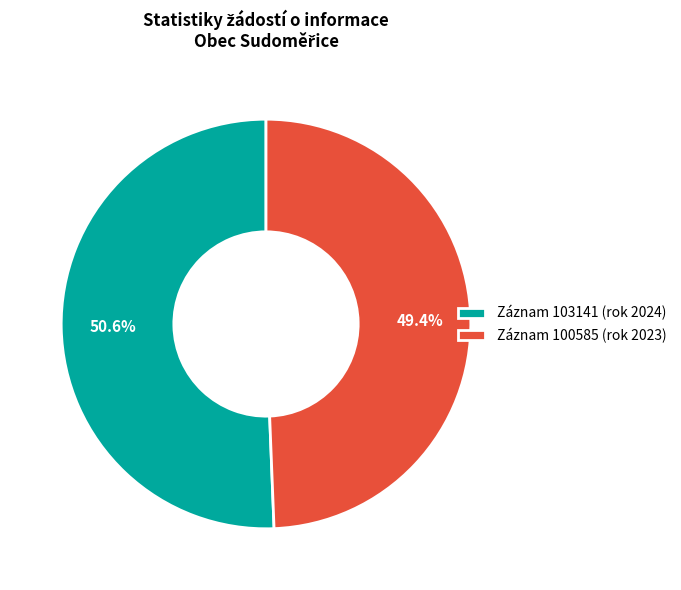

Rank the categories by value from highest to lowest.

Záznam 103141 (rok 2024), Záznam 100585 (rok 2023)